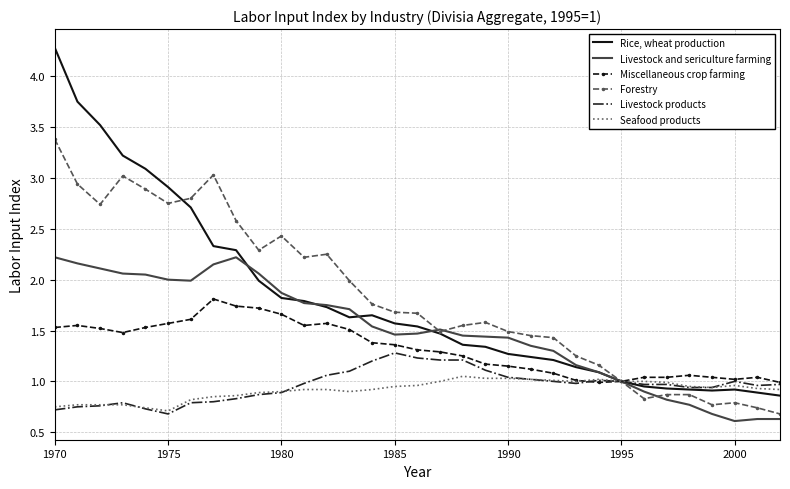

List the series in order of their peak value, highest first.

Rice, wheat production, Forestry, Livestock and sericulture farming, Miscellaneous crop farming, Livestock products, Seafood products